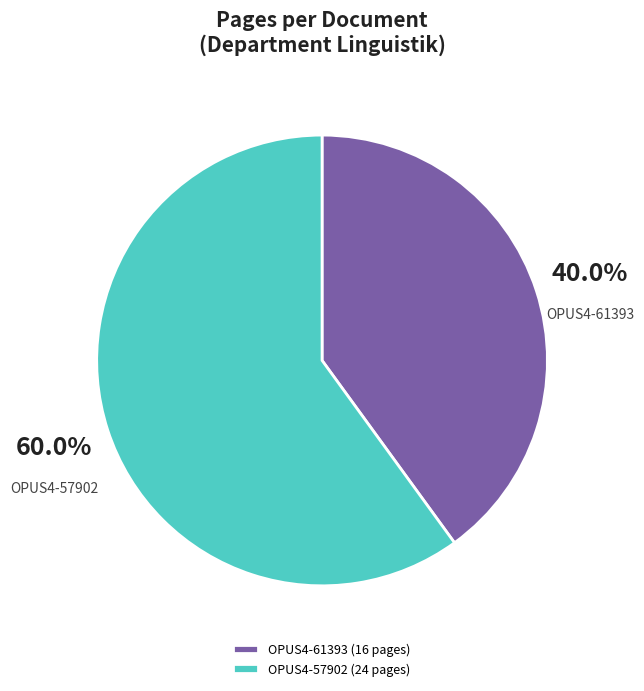

What percentage is the OPUS4-57902 slice, to the nearest percent?

60%